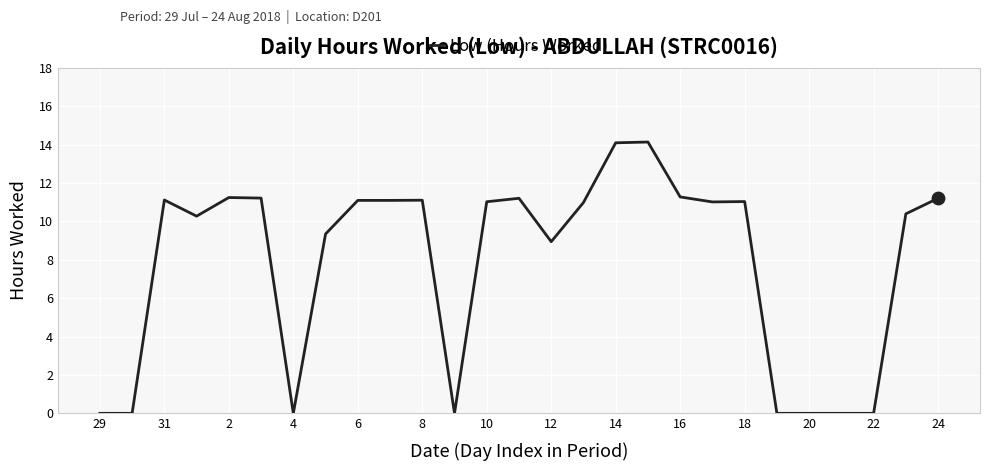

What is the maximum value shown in the chart?

14.1